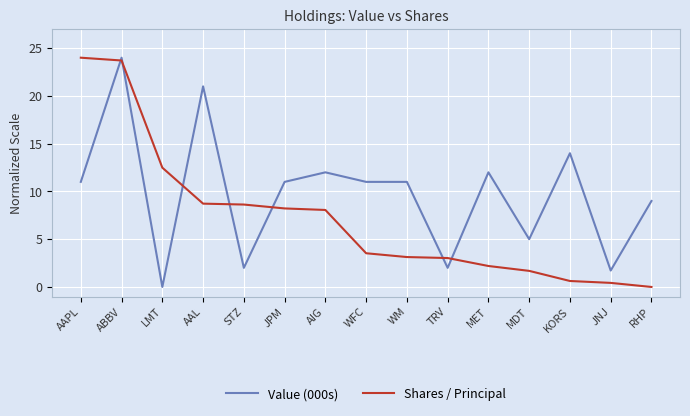

Is it true that Value (000s) equals 5.7 at ABBV?

False